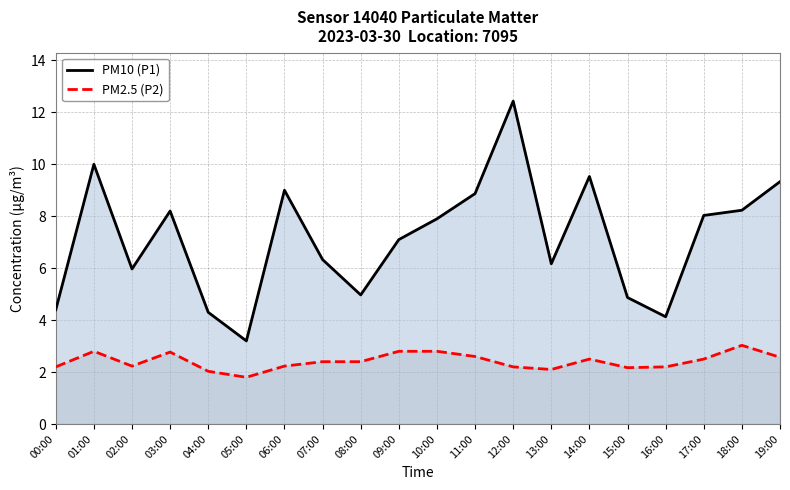

What is the label of the 9th point from the left?

08:00